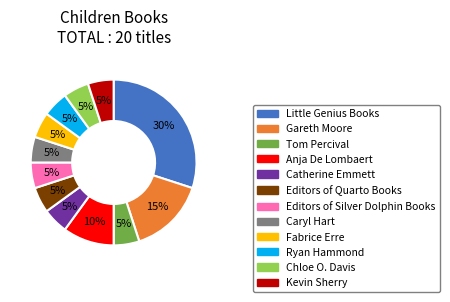

Does any single category account for the majority?

No